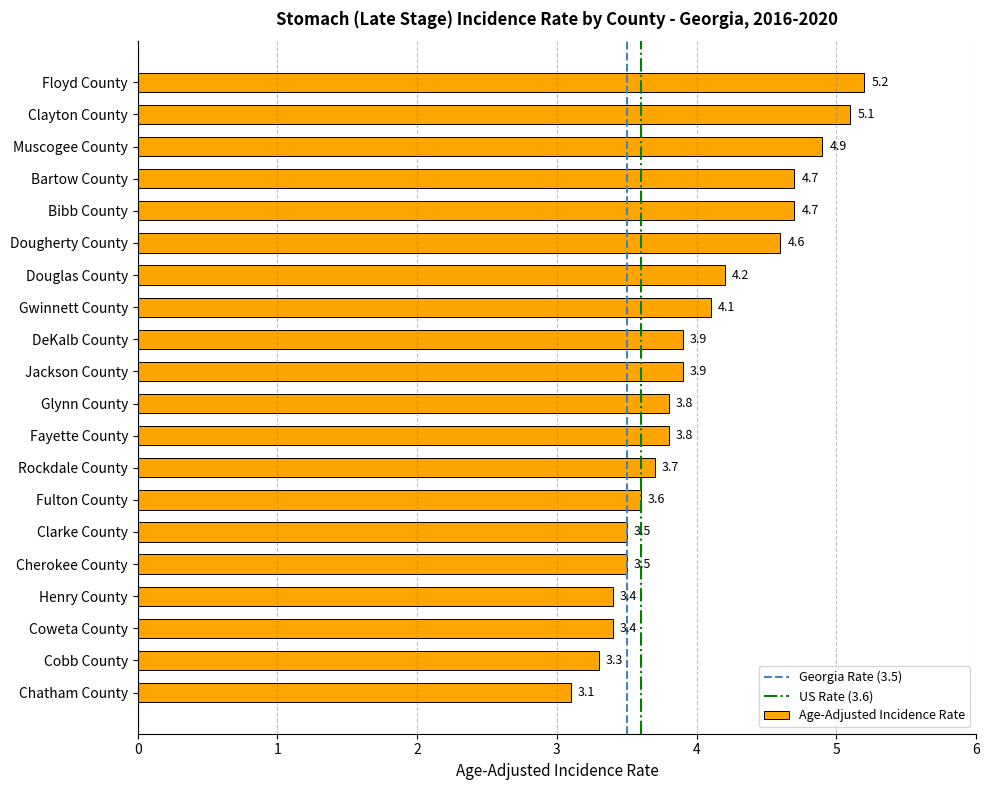

What is the ratio of the value at Henry County to the value at Douglas County?

0.8